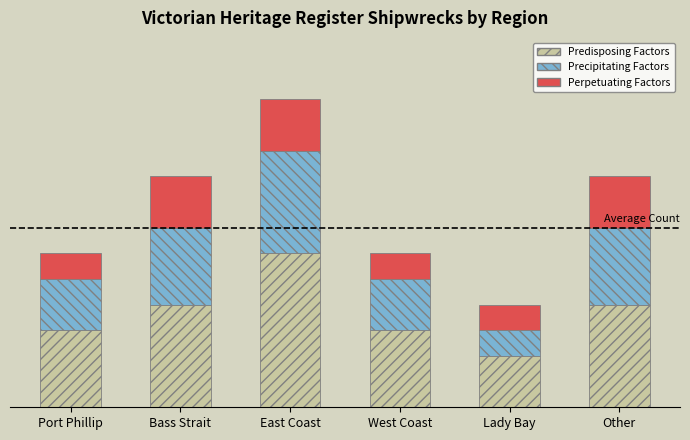

What are all the series names shown in the legend?

Predisposing Factors, Precipitating Factors, Perpetuating Factors